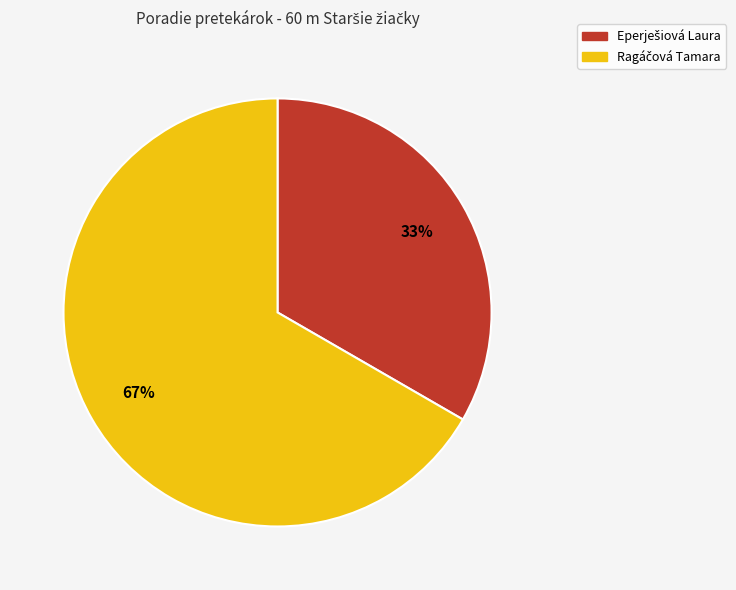

To the nearest percent, what is the average slice percentage?

50%